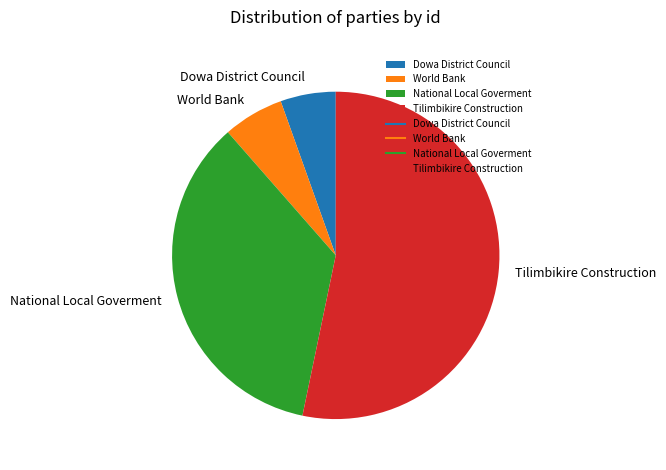

Is there a majority slice in this chart?

Yes